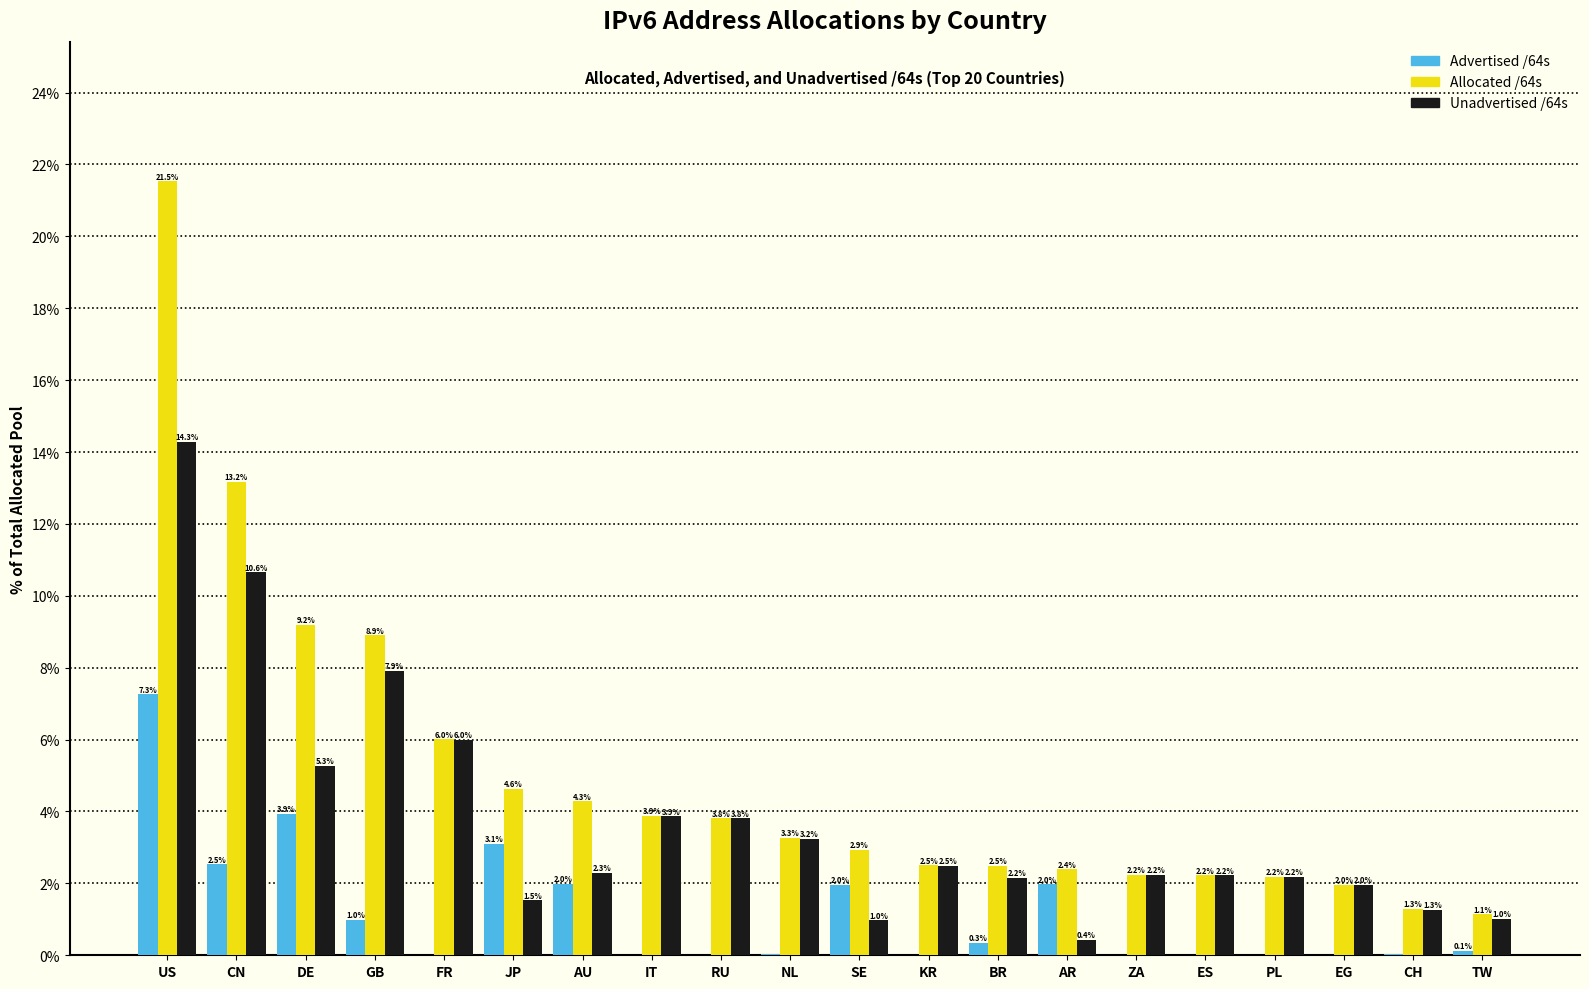

What is the sum of the Unadvertised /64s values at IT and AU?

6.2